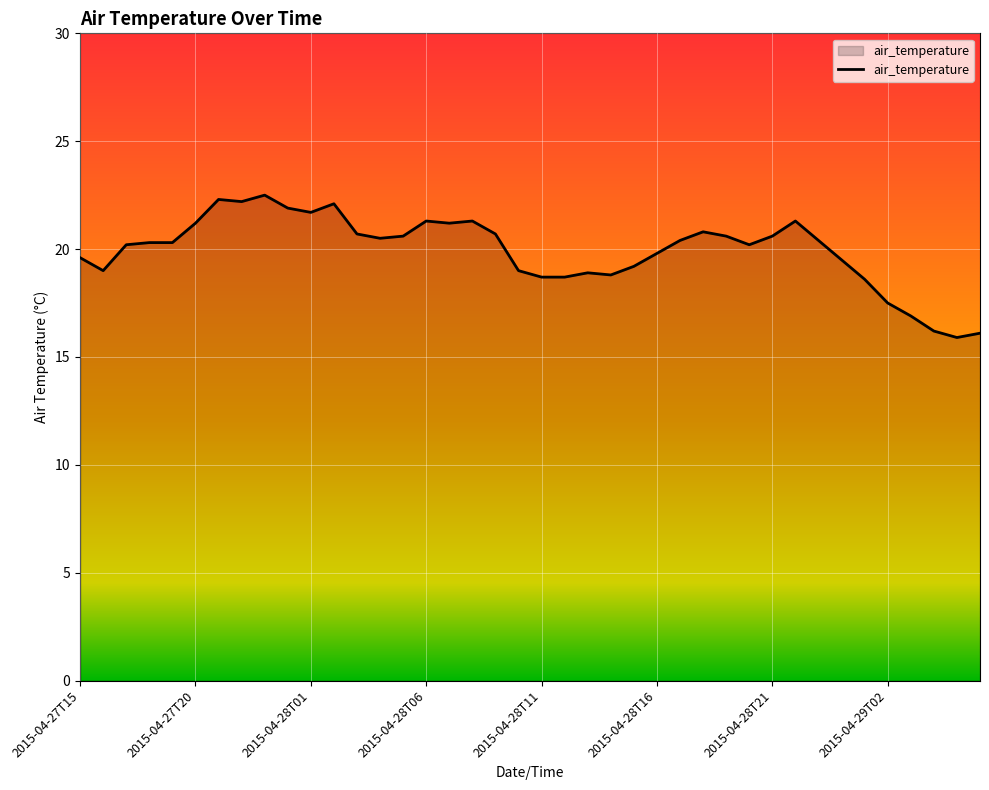

What is the difference between the maximum and minimum values?

6.6